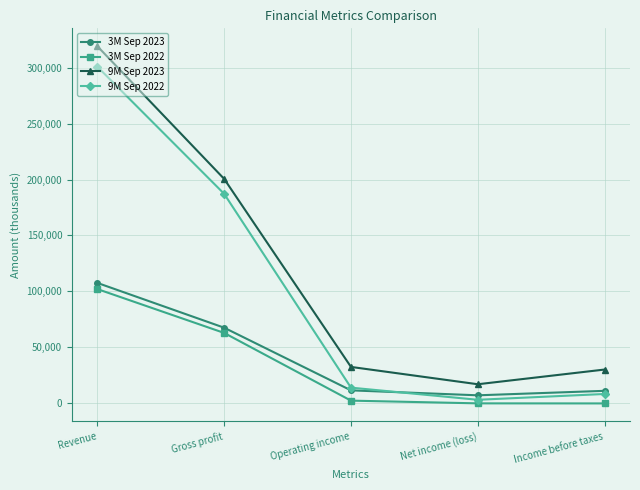

Which series ends up on top after the final intersection of 9M Sep 2022 and 3M Sep 2023?

3M Sep 2023